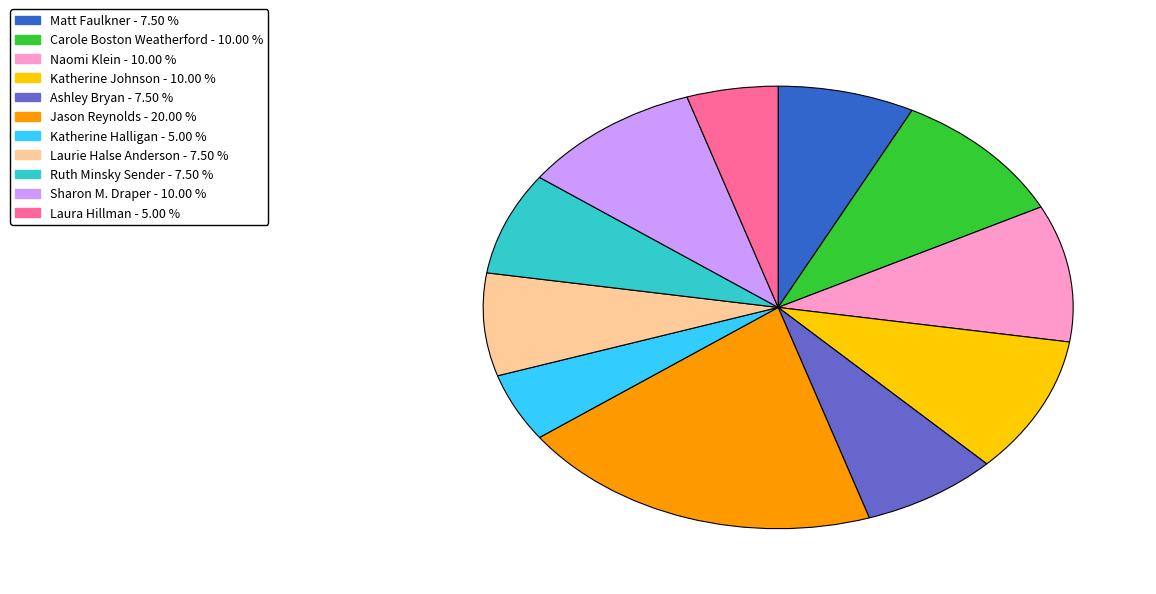

Does any single category account for the majority?

No